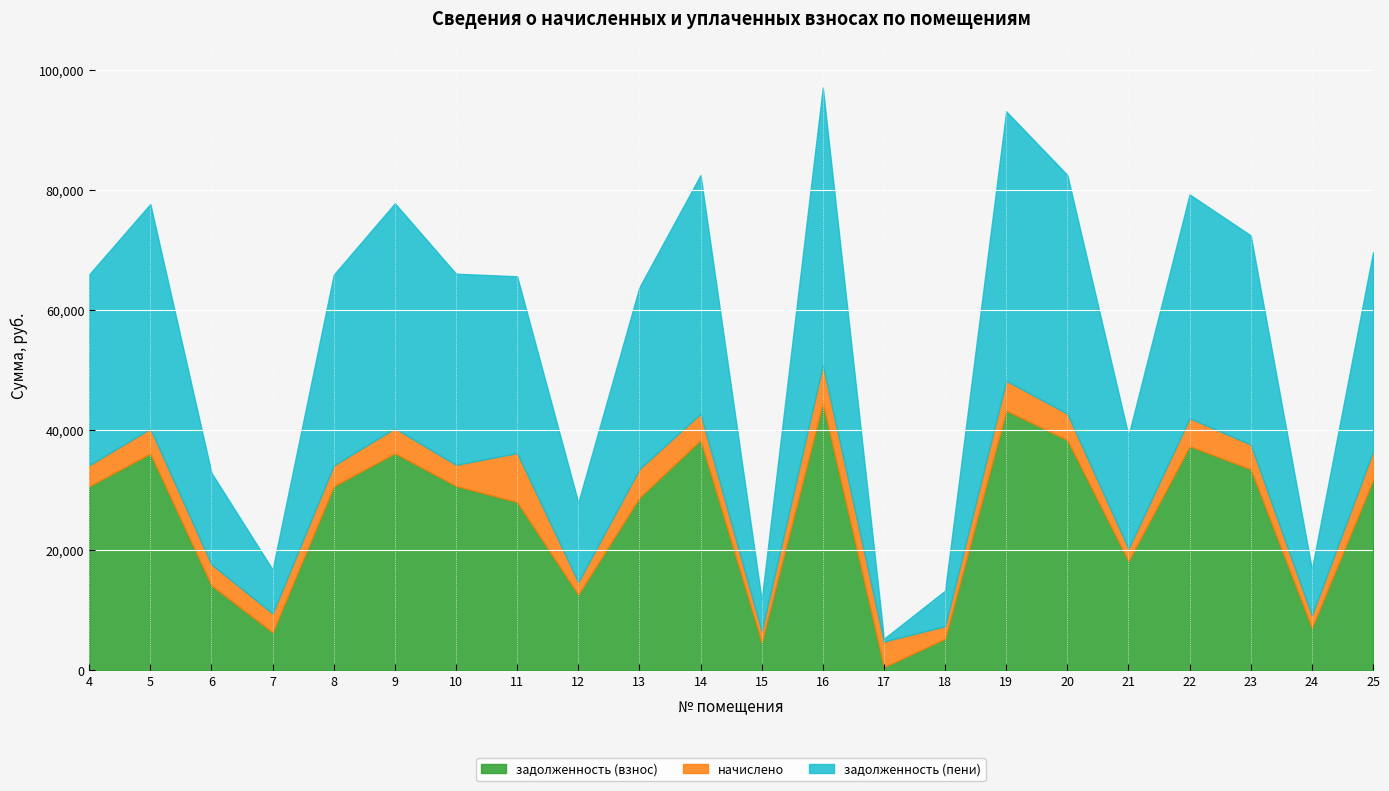

Rank the categories by задолженность (пени) value from highest to lowest.

16, 19, 14, 20, 9, 5, 22, 23, 25, 10, 4, 8, 13, 11, 21, 6, 12, 24, 7, 18, 15, 17